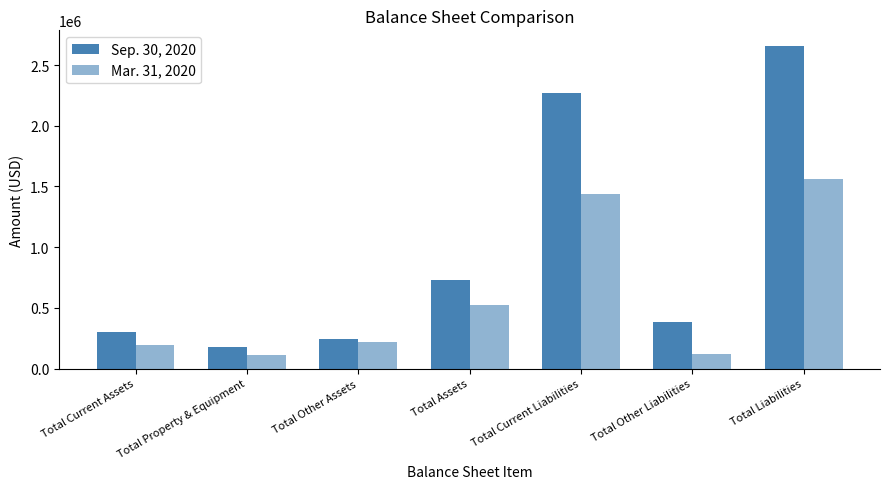

How many series are shown in this chart?

2